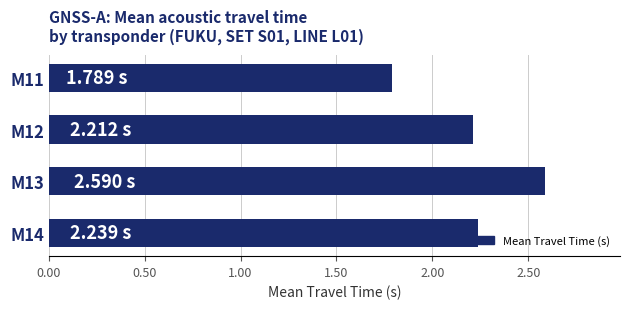

What is the sum of the values at M13 and M12?

4.8